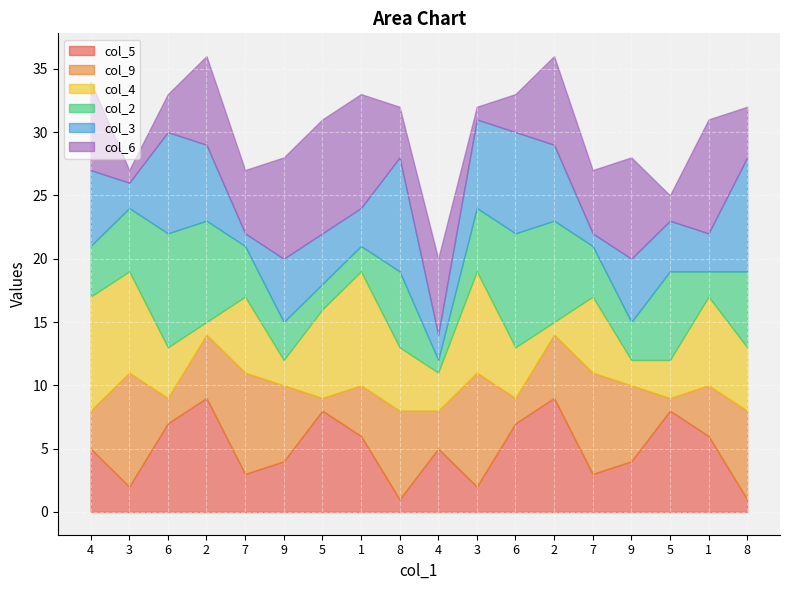

What is the maximum value for col_6?

9